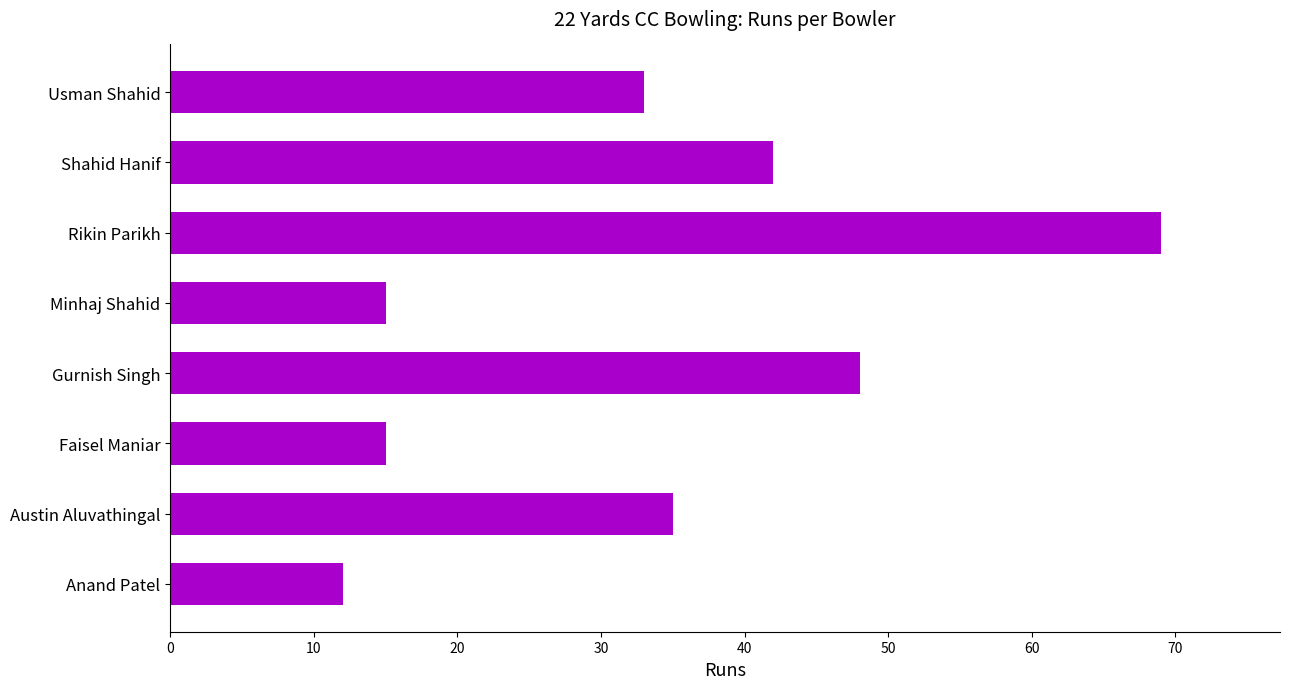

Which label corresponds to the largest value in the chart?

Rikin Parikh